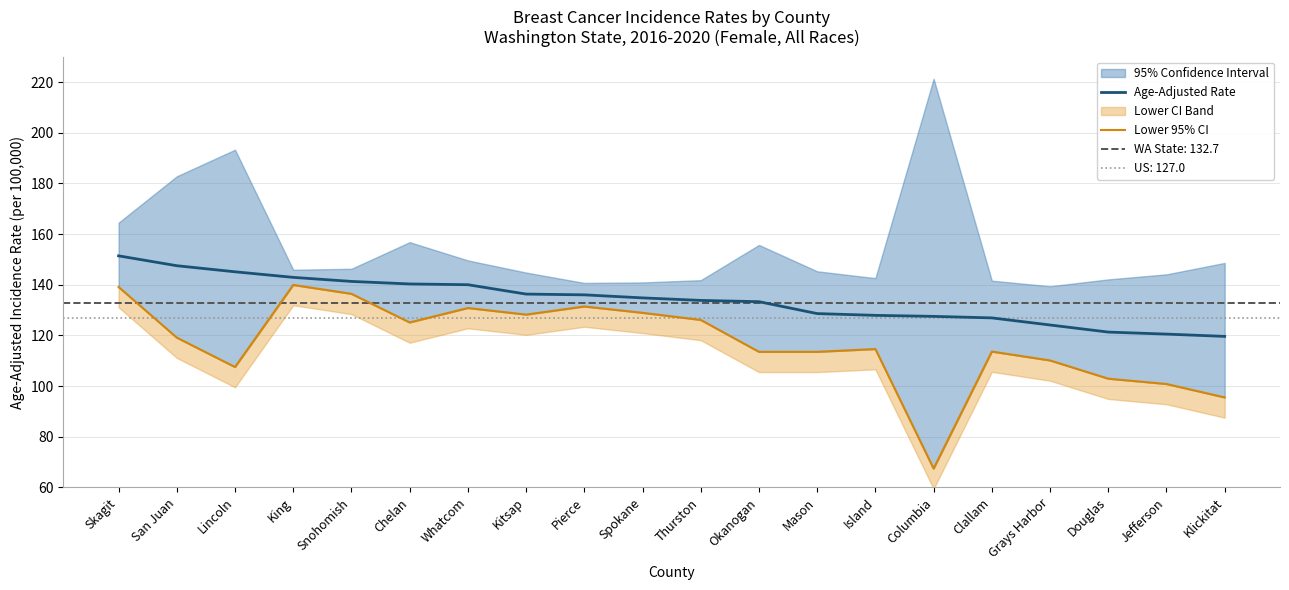

What is the difference between the Lower 95% CI values at San Juan and Columbia?

51.7